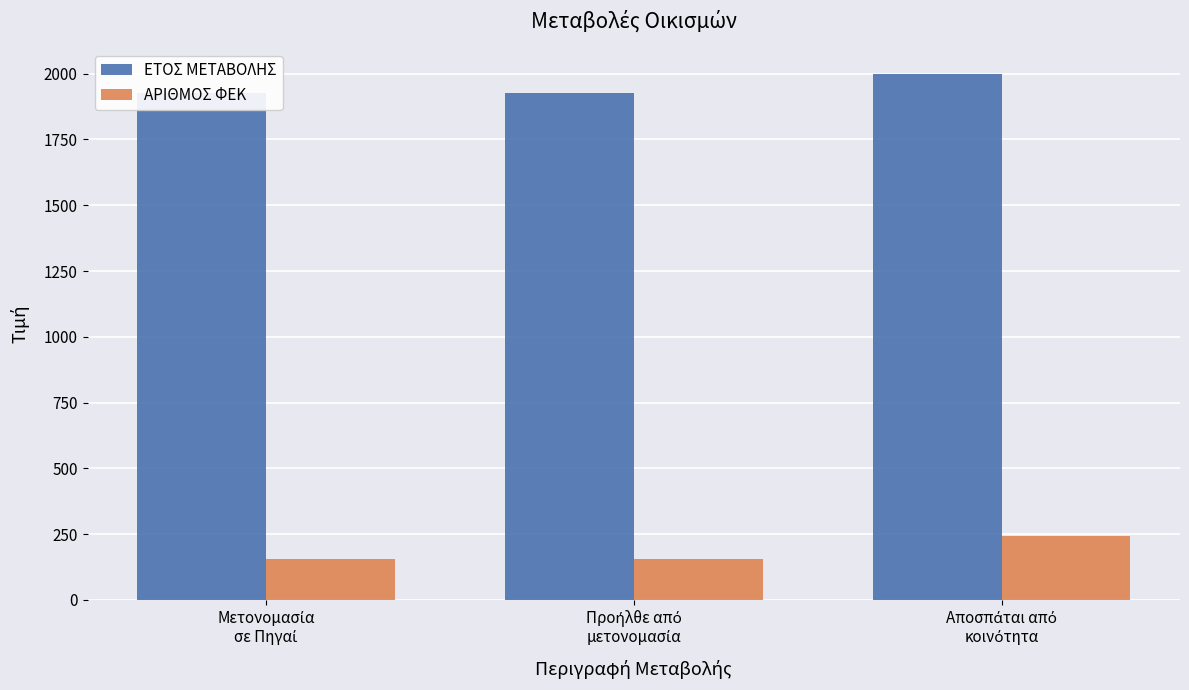

What is the greatest value displayed?

1997